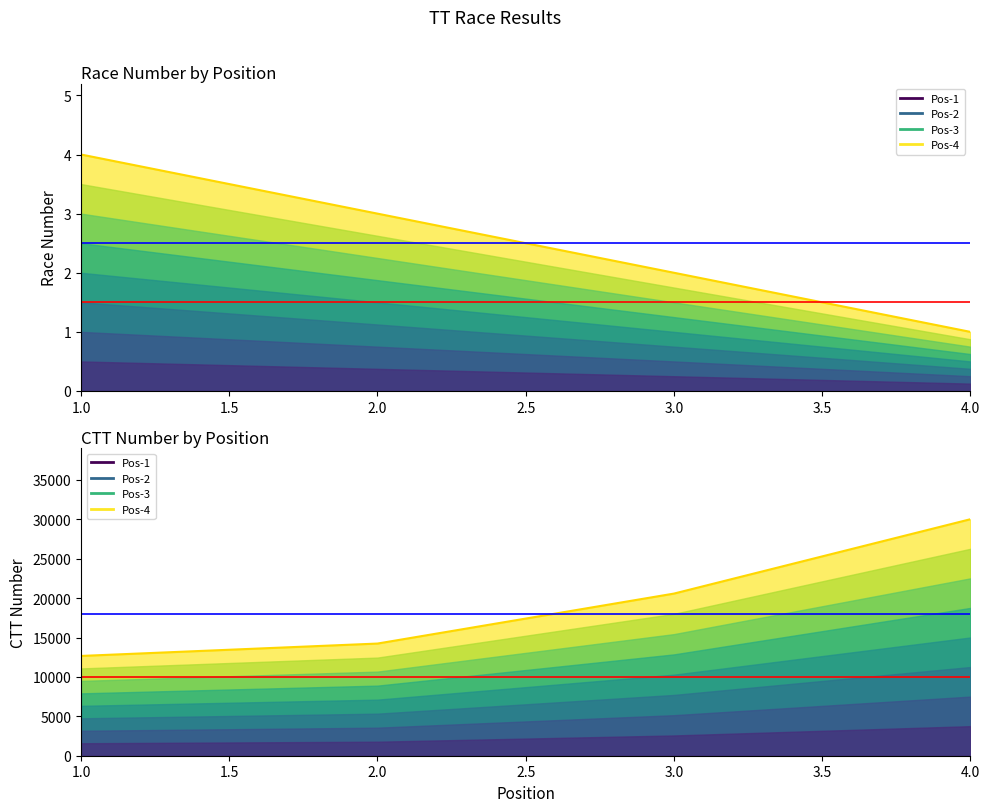

Is the value of number at 2.0 greater than the value of ctt_number at 2.0?

No